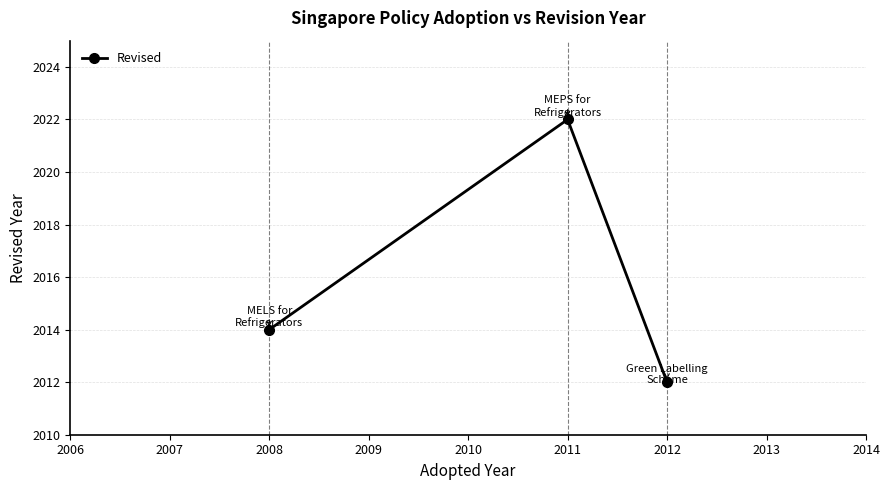

Which category has the lowest value across all series?

2012